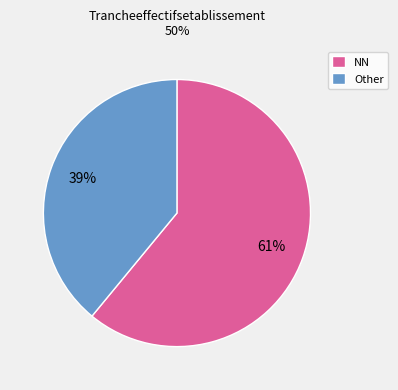

What is the largest slice in the pie chart?

NN